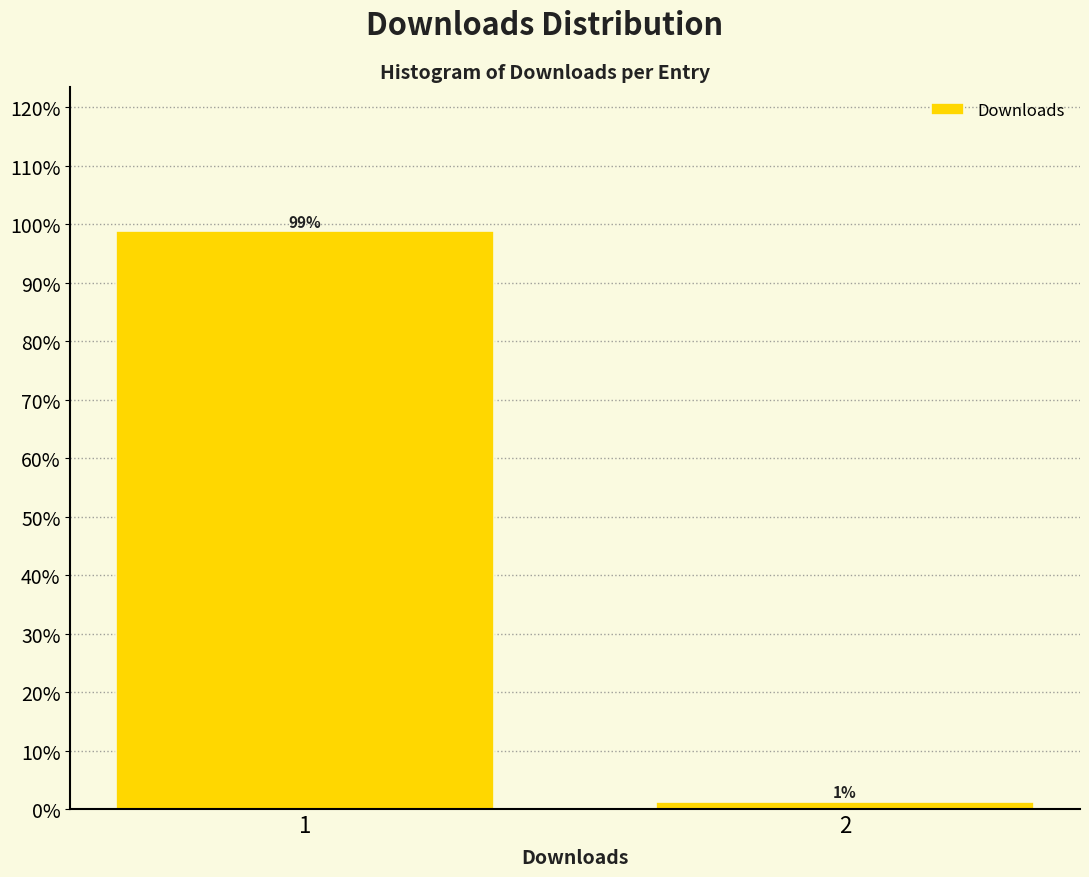

Rank the categories by value from lowest to highest.

2, 1